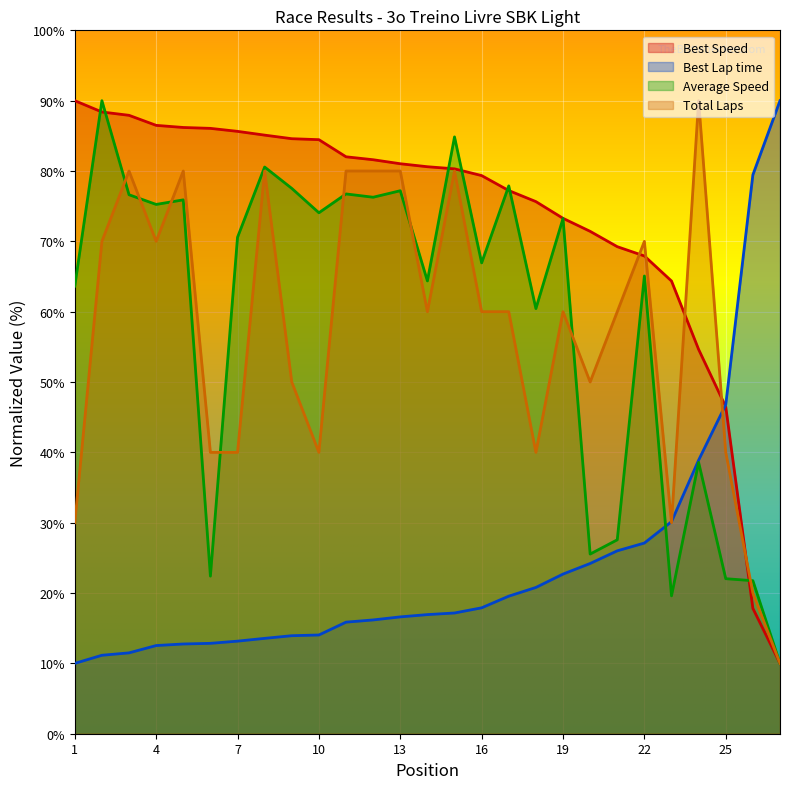

Between 17 and 18, which is larger?

17